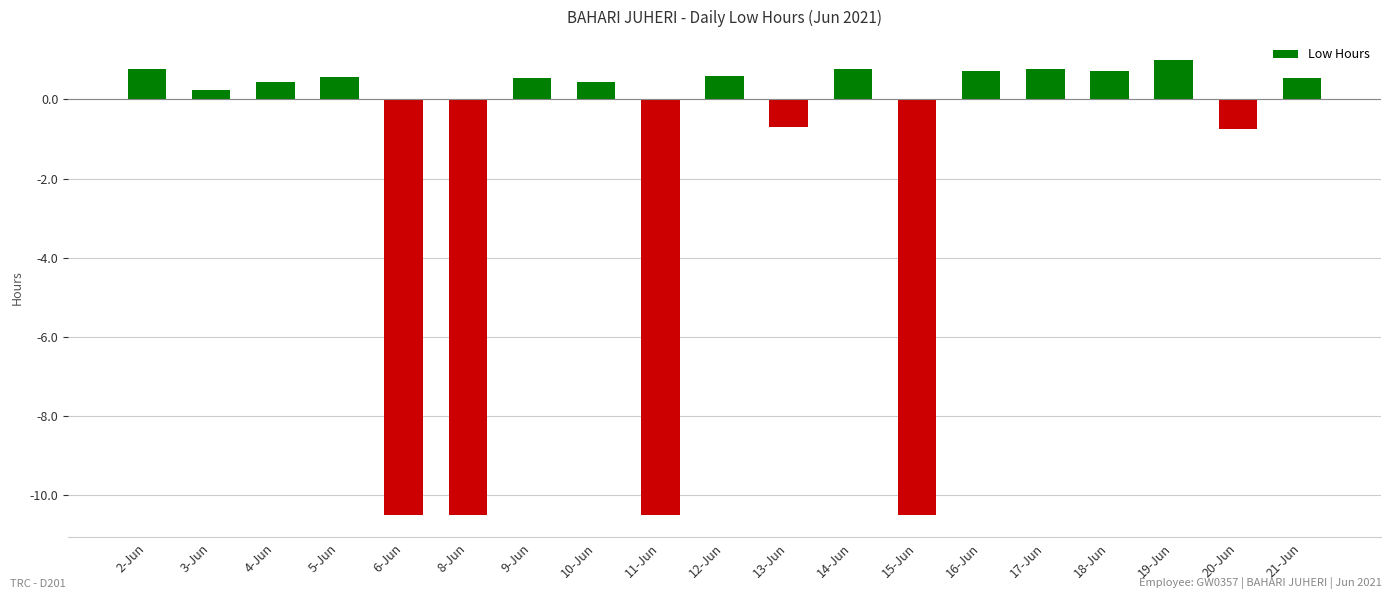

What is the greatest value displayed?

1.0